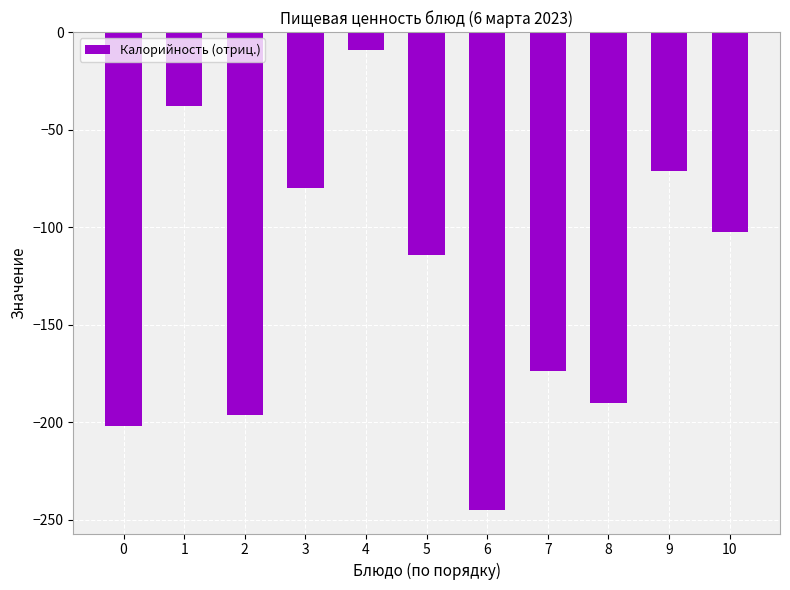

Read the value at 4.

-9.0